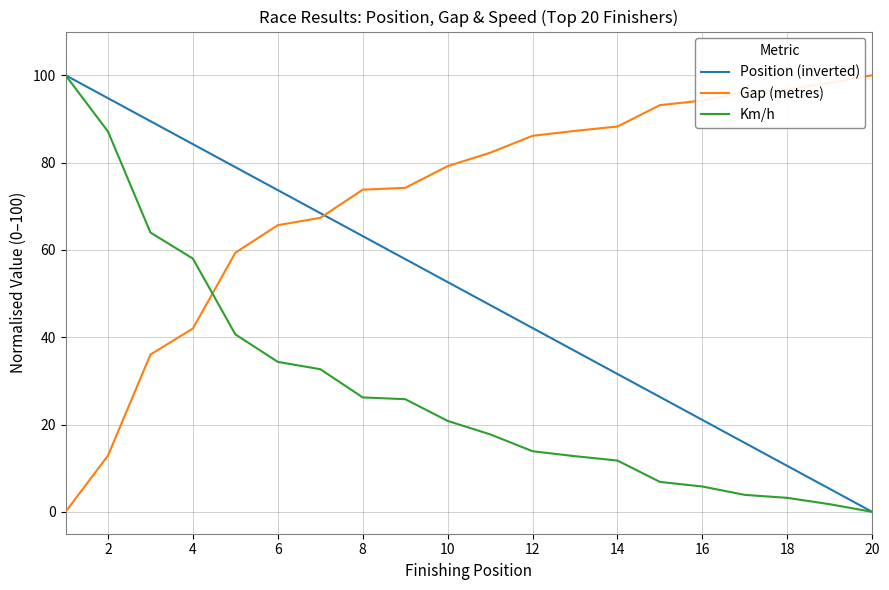

How many values in the Km/h series are below 20?

10